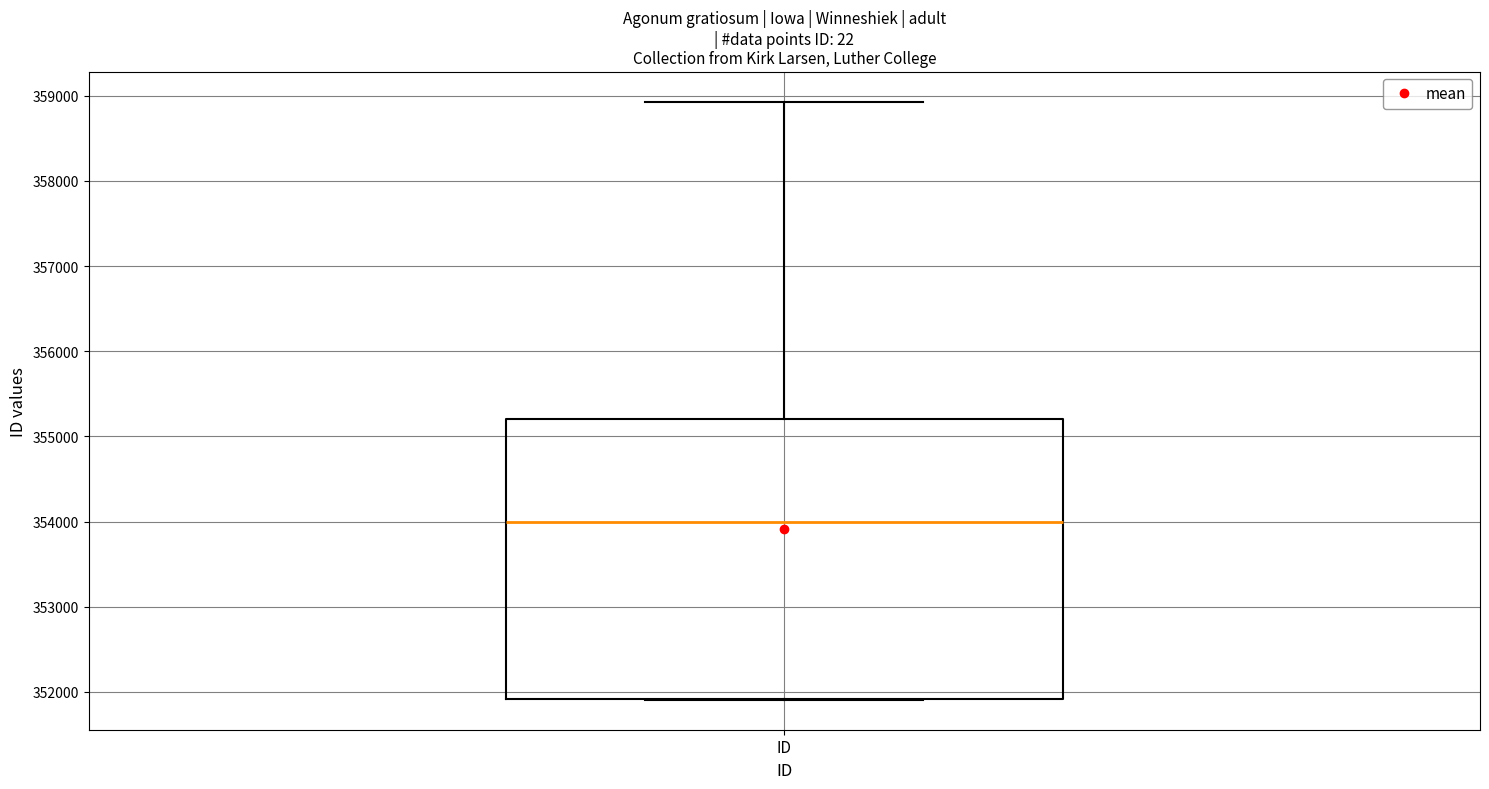

Transcribe this box plot: give where the median line is, the range the box spans, and where the two whiskers end, as read against the y-axis. The values are not printed on the chart, so give them approximately, as read against the axis.

median 354000, box 351900 to 355200, whiskers 351900 to 358900